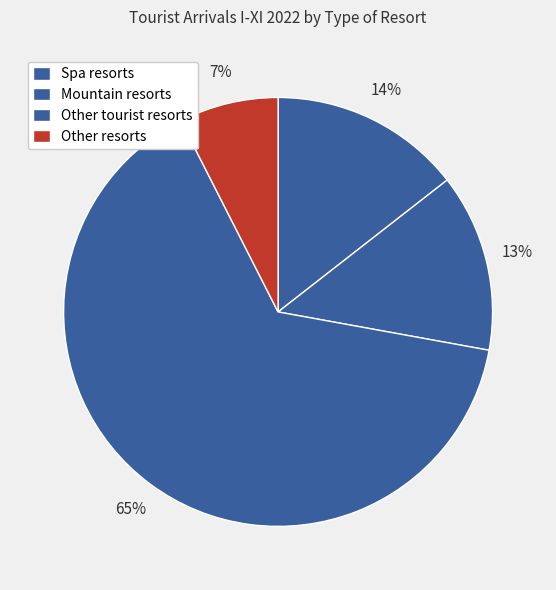

To the nearest percent, what percentage of the pie is Other resorts?

7%